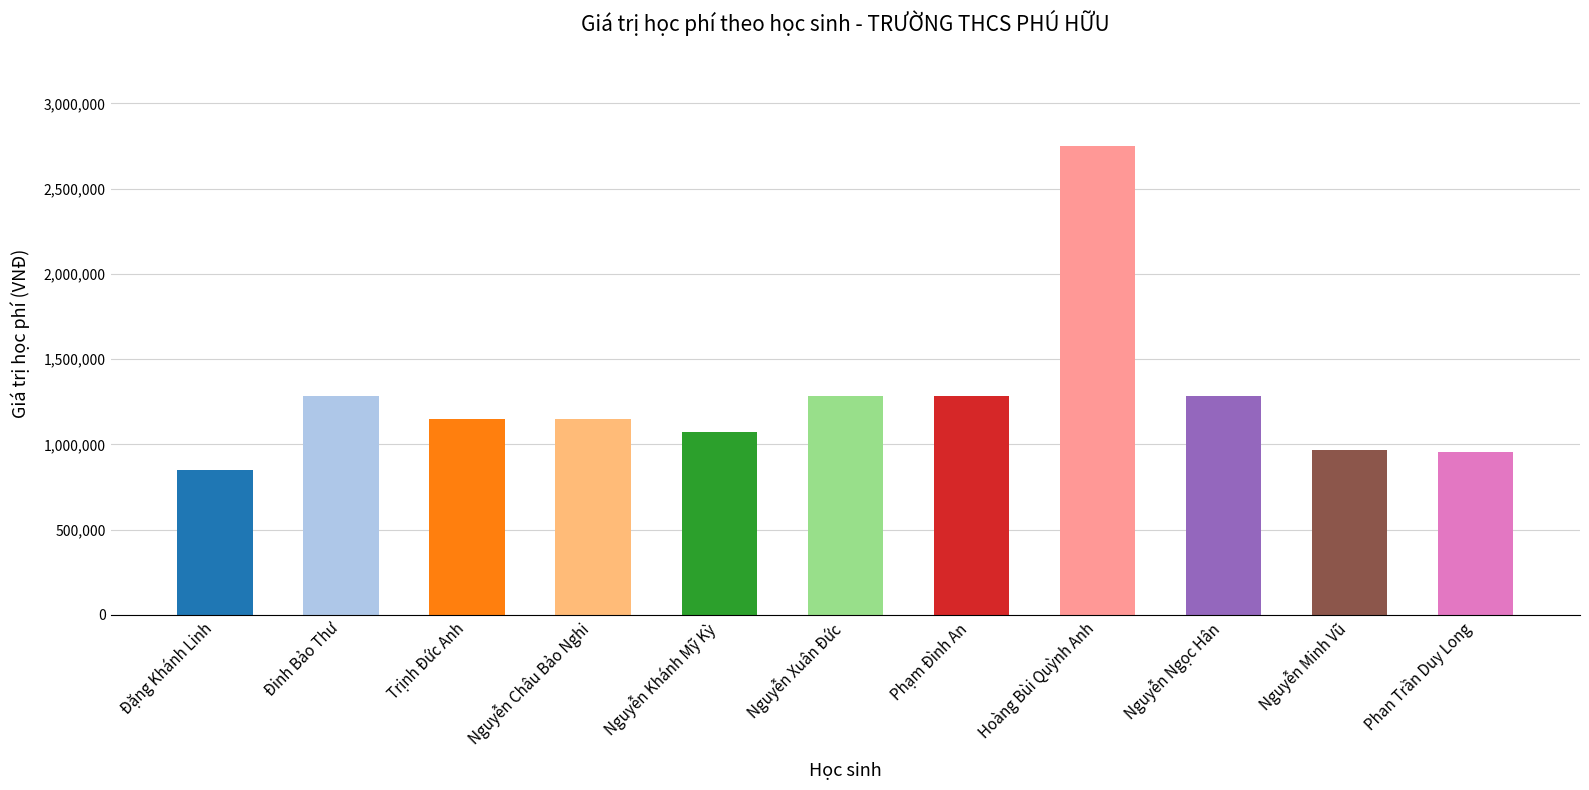

True or false: the data shows 1379541 at Nguyễn Minh Vũ.

False